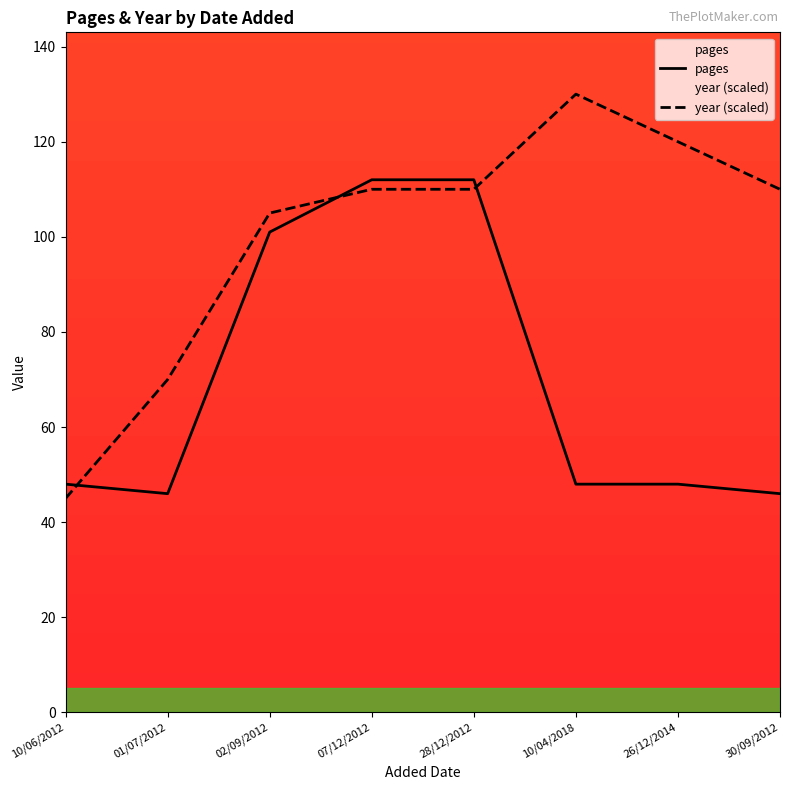

At which label is pages closest to 79?

02/09/2012